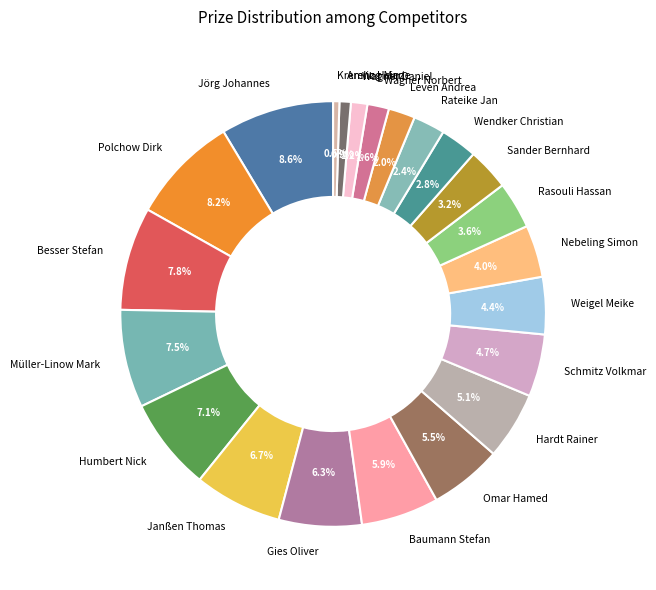

To the nearest percent, what percentage of the pie is Schmitz Volkmar?

5%